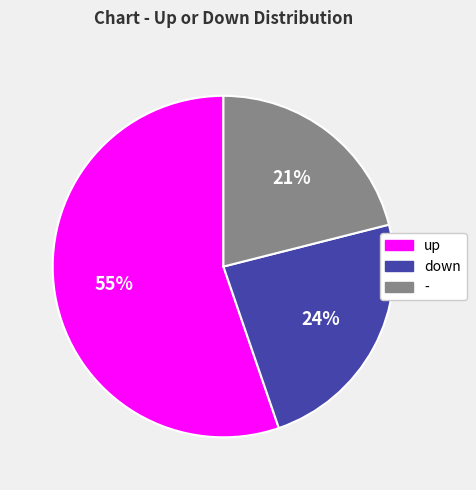

Which slice is the largest?

up